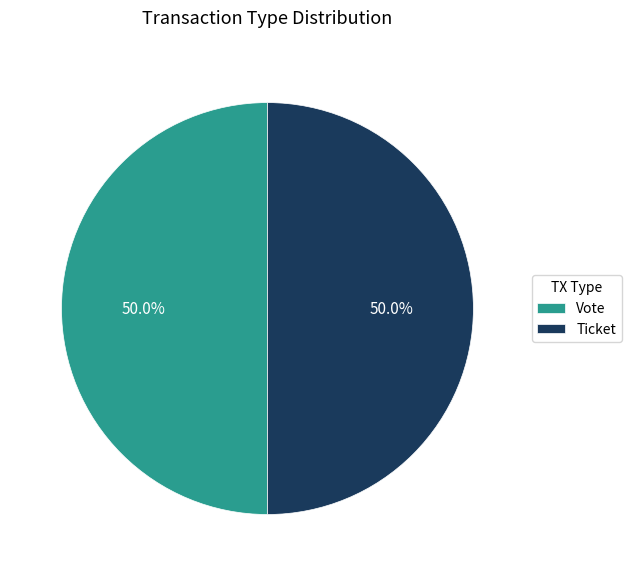

Approximately how many times larger is the value at Vote compared to Ticket?

1.0